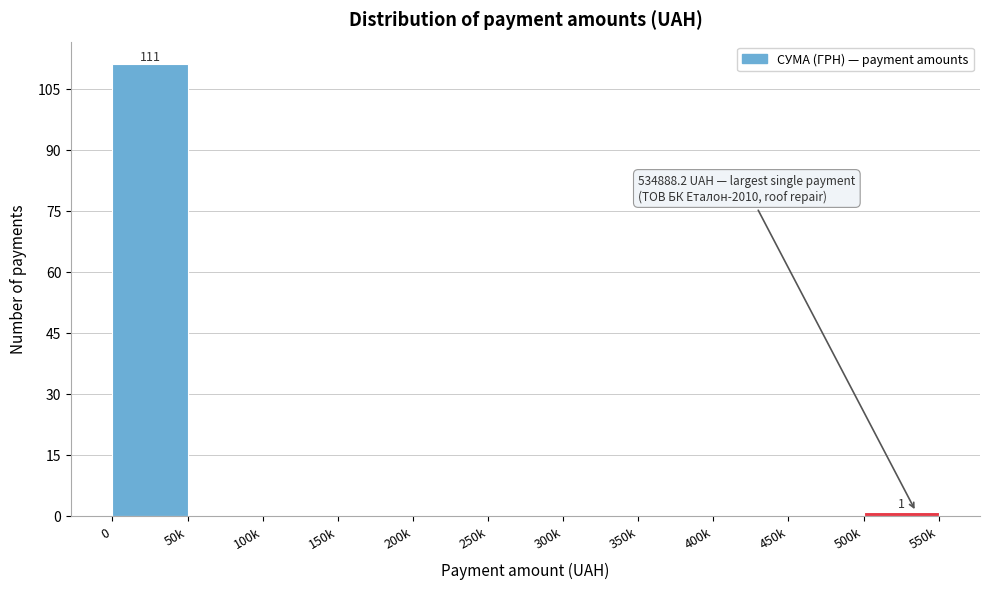

What is the sum of all values?

112